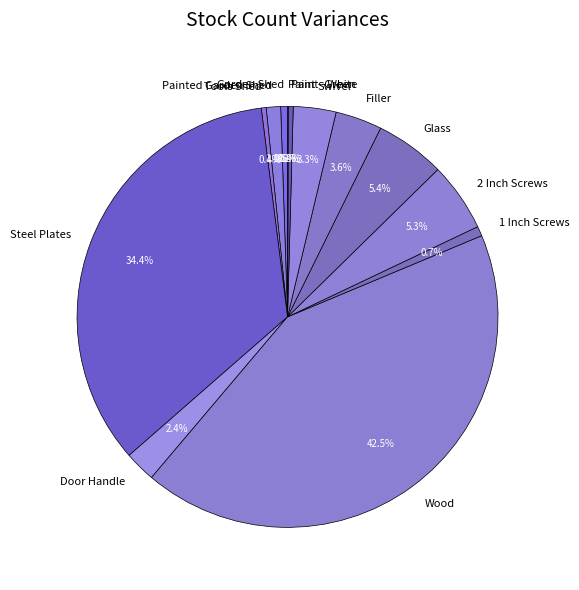

What portion of the pie excludes 2 Inch Screws?

94.7%